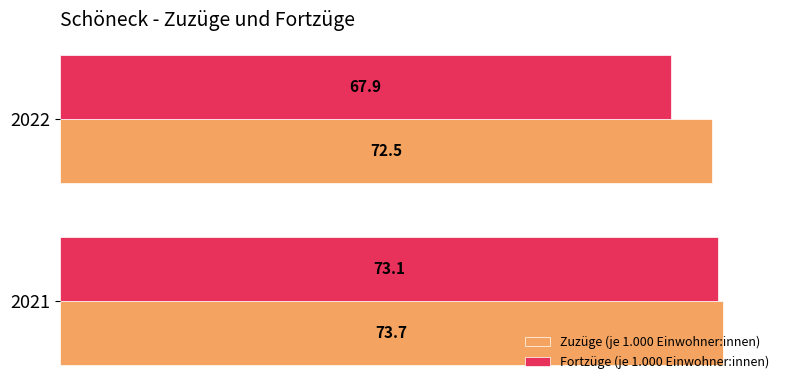

What is the average value of the Fortzüge (je 1.000 Einwohner:innen) series?

70.5